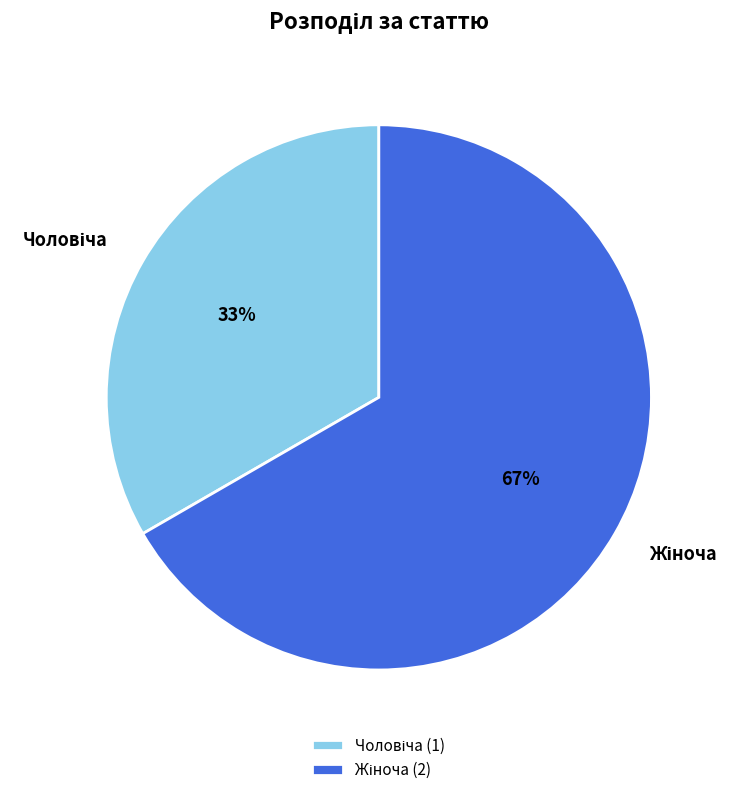

Is there any slice that represents more than half of the pie?

Yes